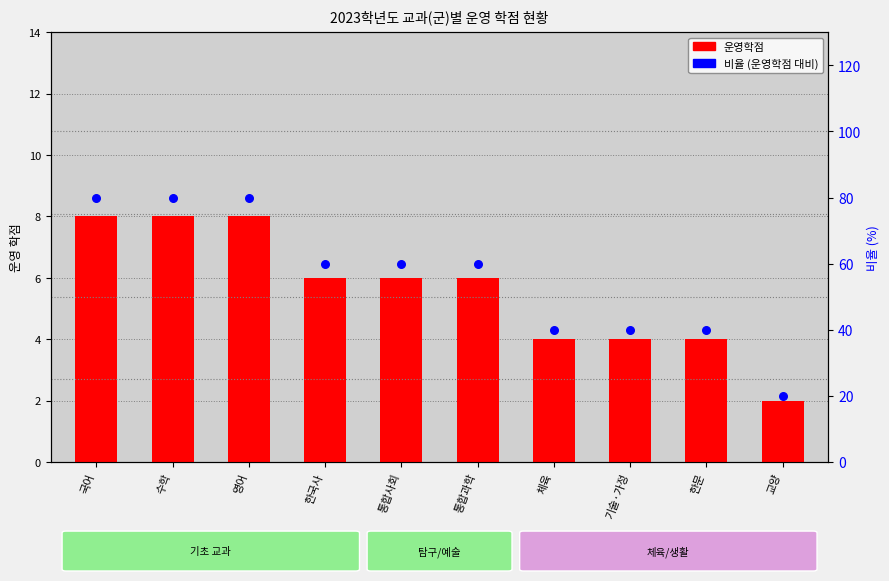

What is the total value across all series at 국어?

88